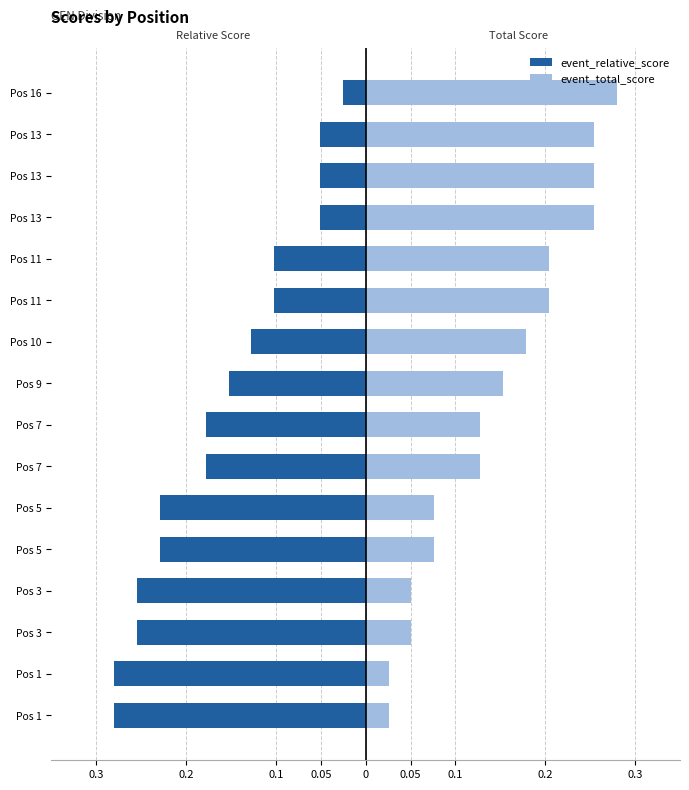

What is the difference between the event_relative_score values at Pos 10 and Pos 5?

0.1